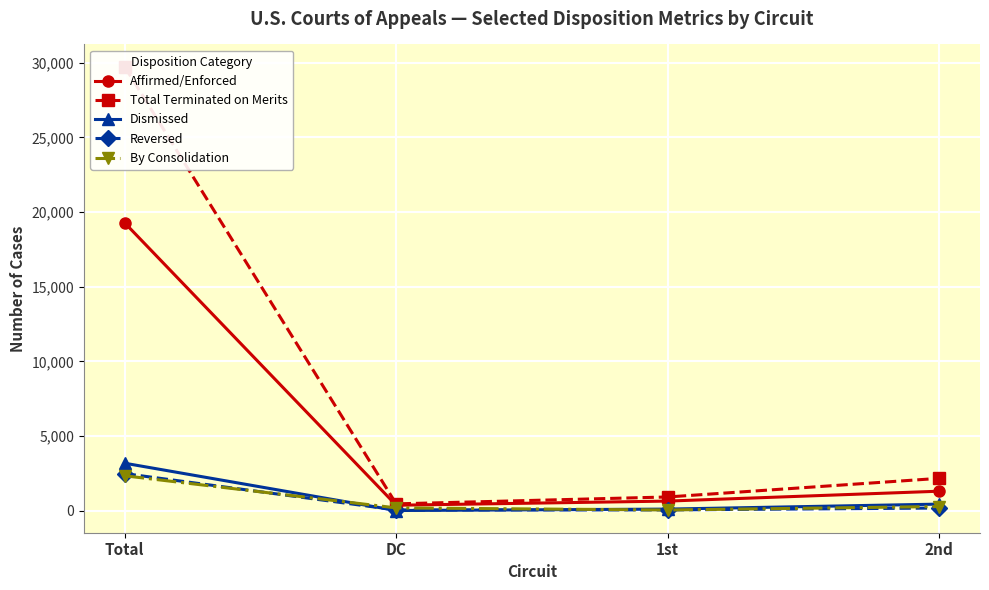

What is the value of the Total Terminated on Merits point at the 1st from the left?

29738